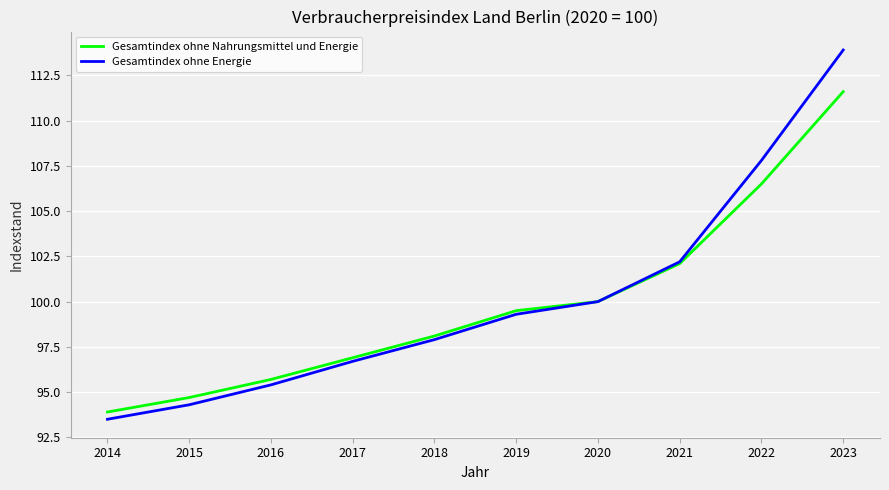

Reading left to right, extract all data points from this chart.

Gesamtindex ohne Nahrungsmittel und Energie: 2014=93.9	2015=94.7	2016=95.7	2017=96.9	2018=98.1	2019=99.5	2020=100.0	2021=102.1	2022=106.5	2023=111.6
Gesamtindex ohne Energie: 2014=93.5	2015=94.3	2016=95.4	2017=96.7	2018=97.9	2019=99.3	2020=100.0	2021=102.2	2022=107.8	2023=113.9